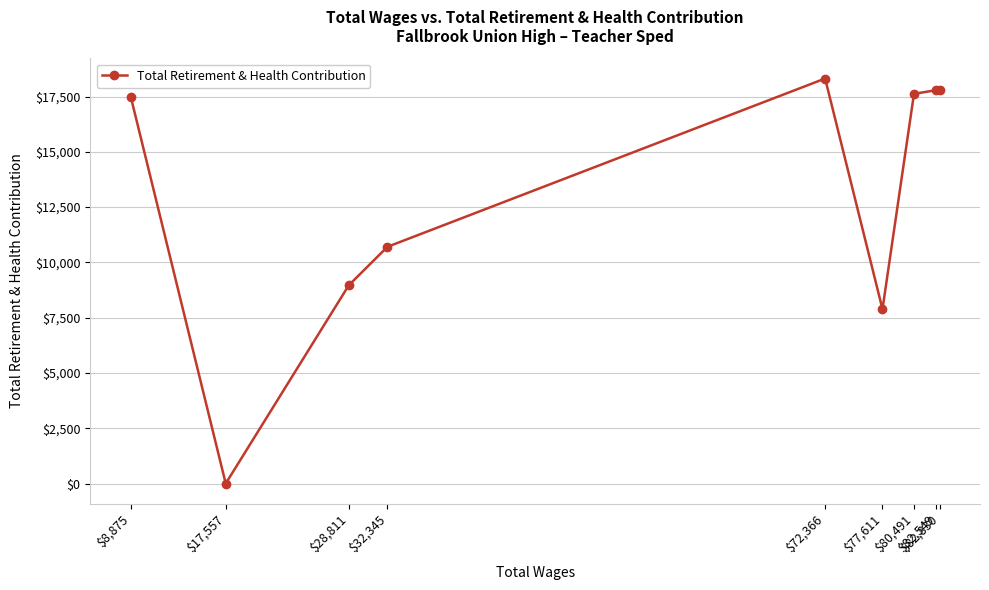

What is the label of the 2nd point from the right?

$82,549